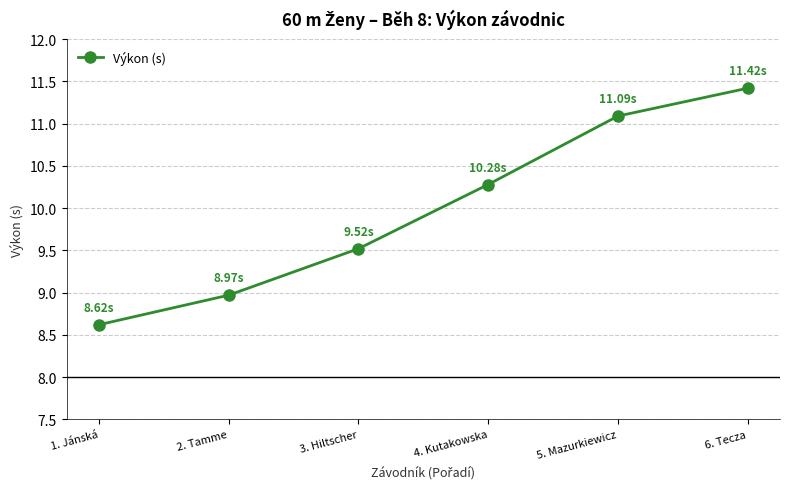

What is the value of the 4th point from the left?

10.3